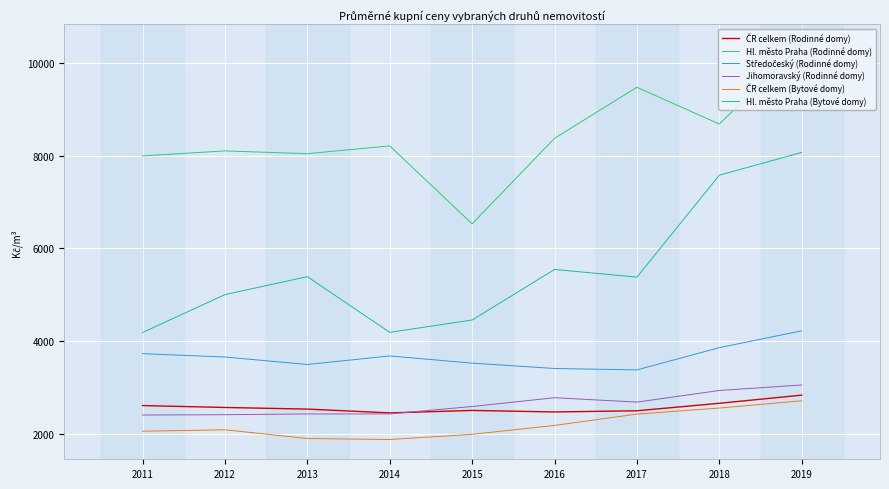

Which series changed the most between 2017 and 2019?

Hl. město Praha (Bytové domy)